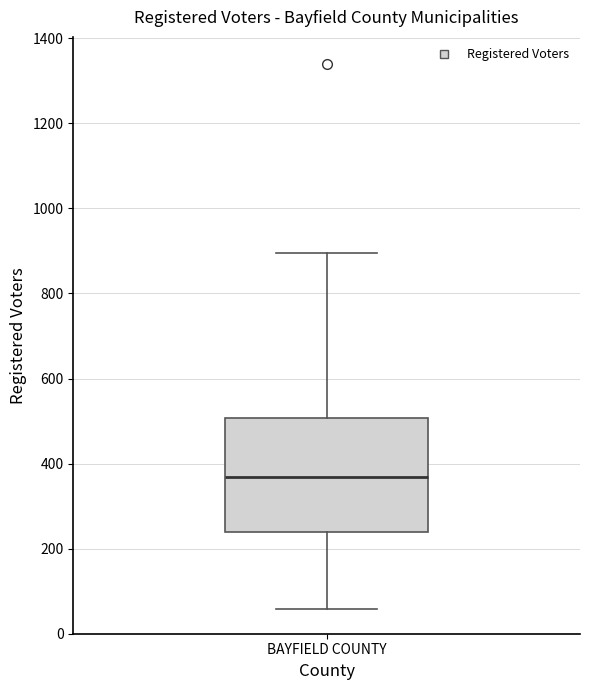

Transcribe this box plot: give where the median line is, the range the box spans, and where the two whiskers end, as read against the y-axis. The values are not printed on the chart, so give them approximately, as read against the axis.

median 360, box 240 to 500, whiskers 60 to 900